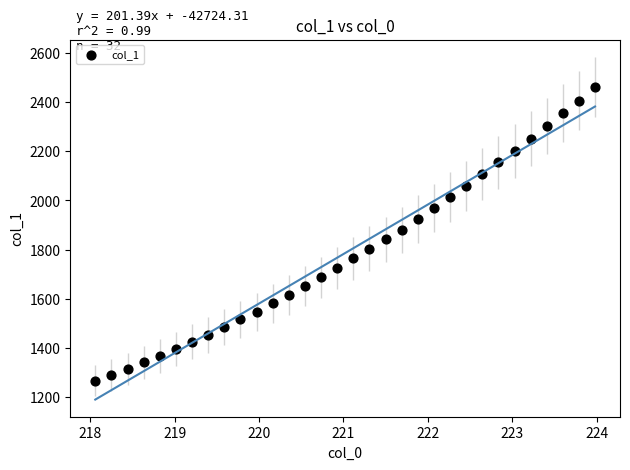

What is the range of X values (max minus min)?

5.9